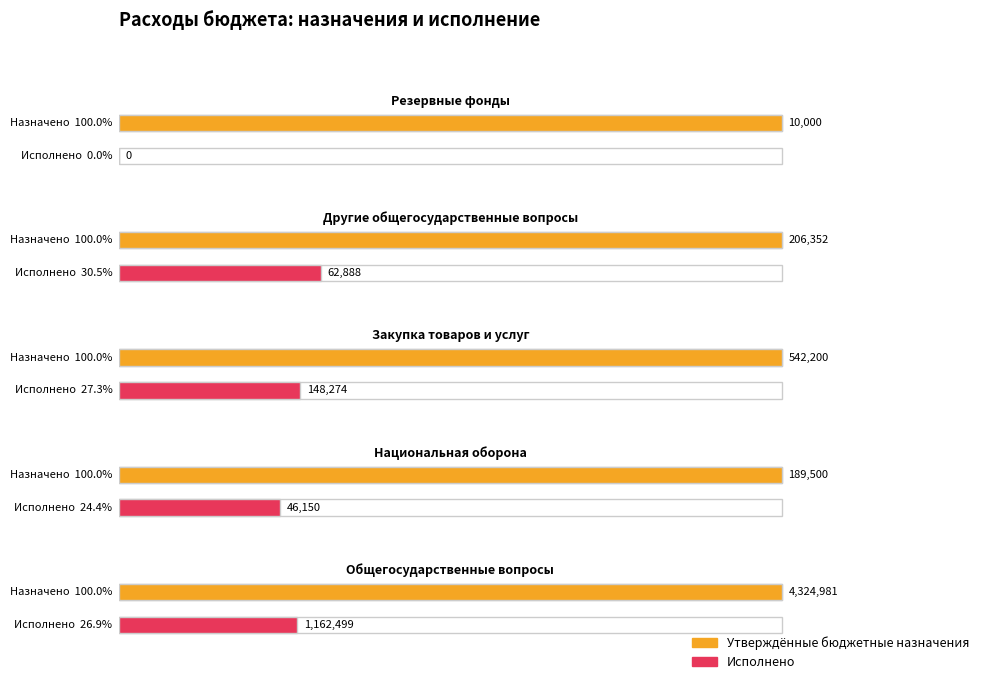

What is the difference between the highest and lowest values at Закупка товаров и услуг?

393925.8